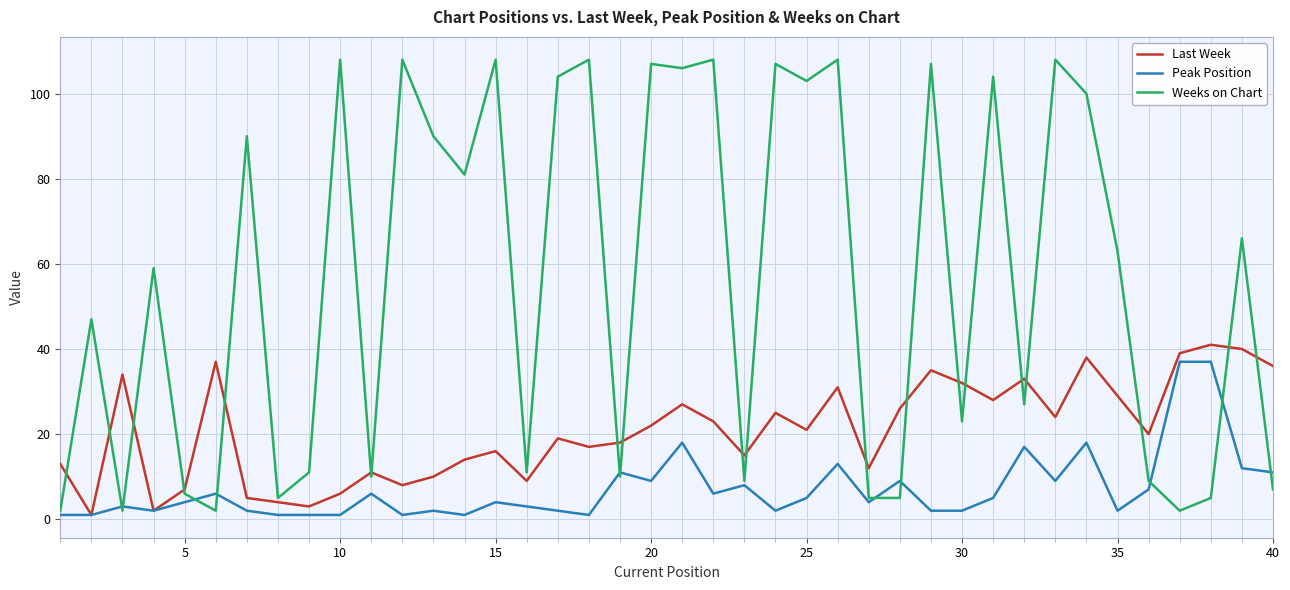

After their last crossing, which series has the higher values: Peak Position or Weeks on Chart?

Peak Position